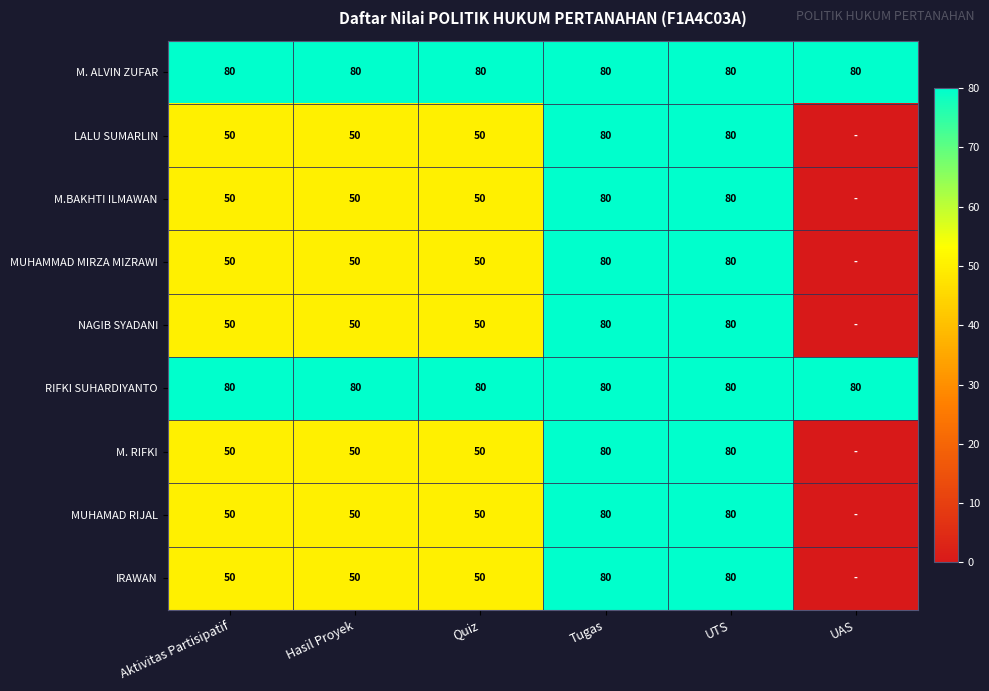

Which category has the lowest value across all series?

UAS